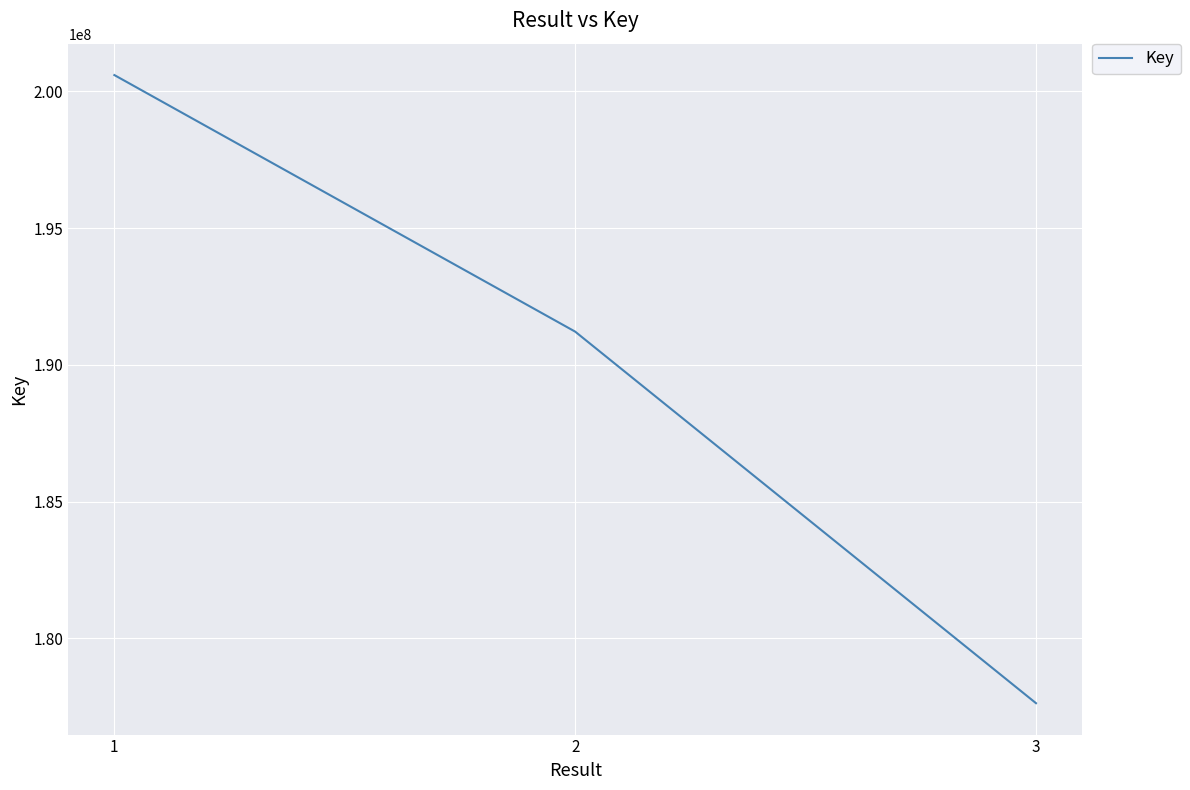

Reading left to right, list all the values displayed in this chart.

200592907	191214444	177633198